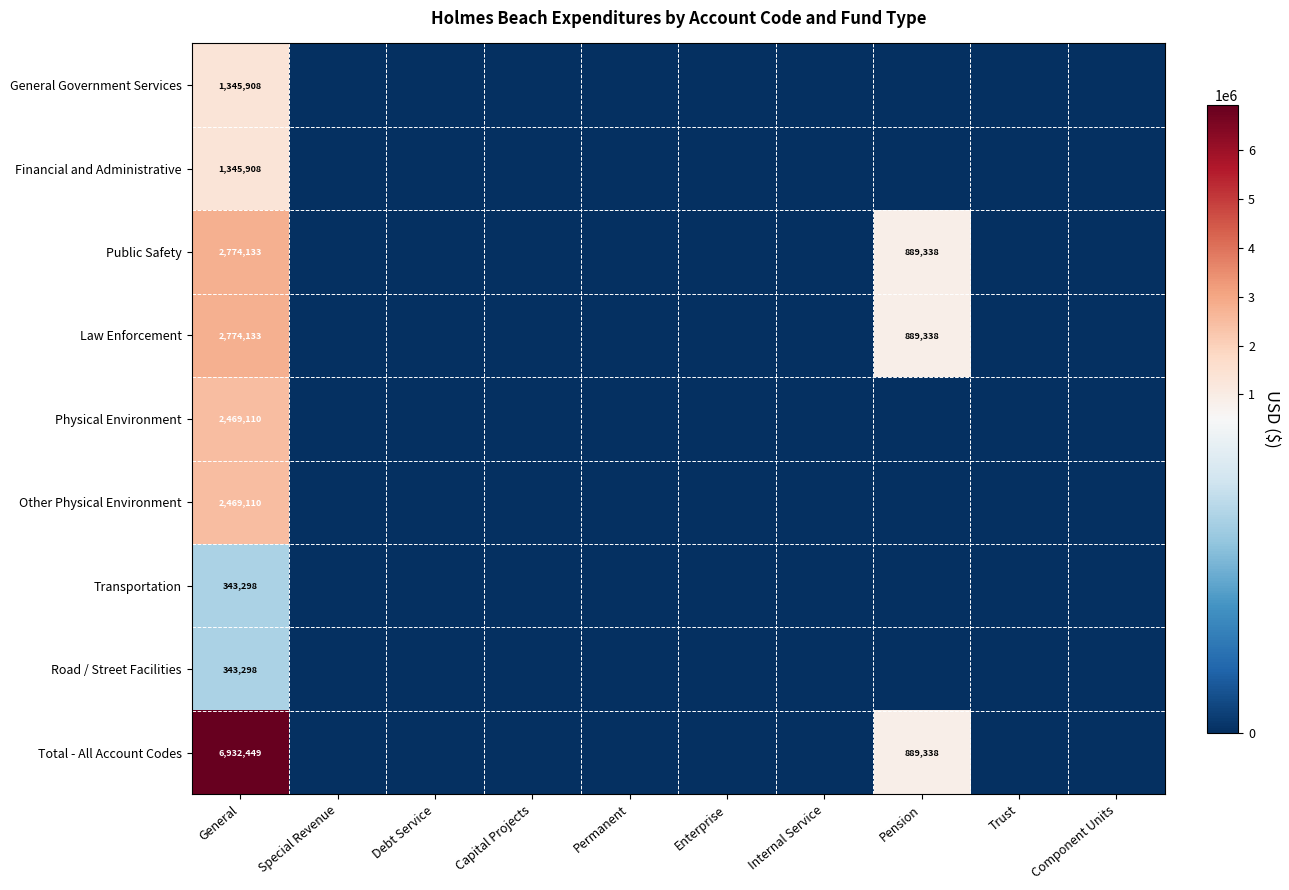

Which category has the lowest value across all series?

Special Revenue